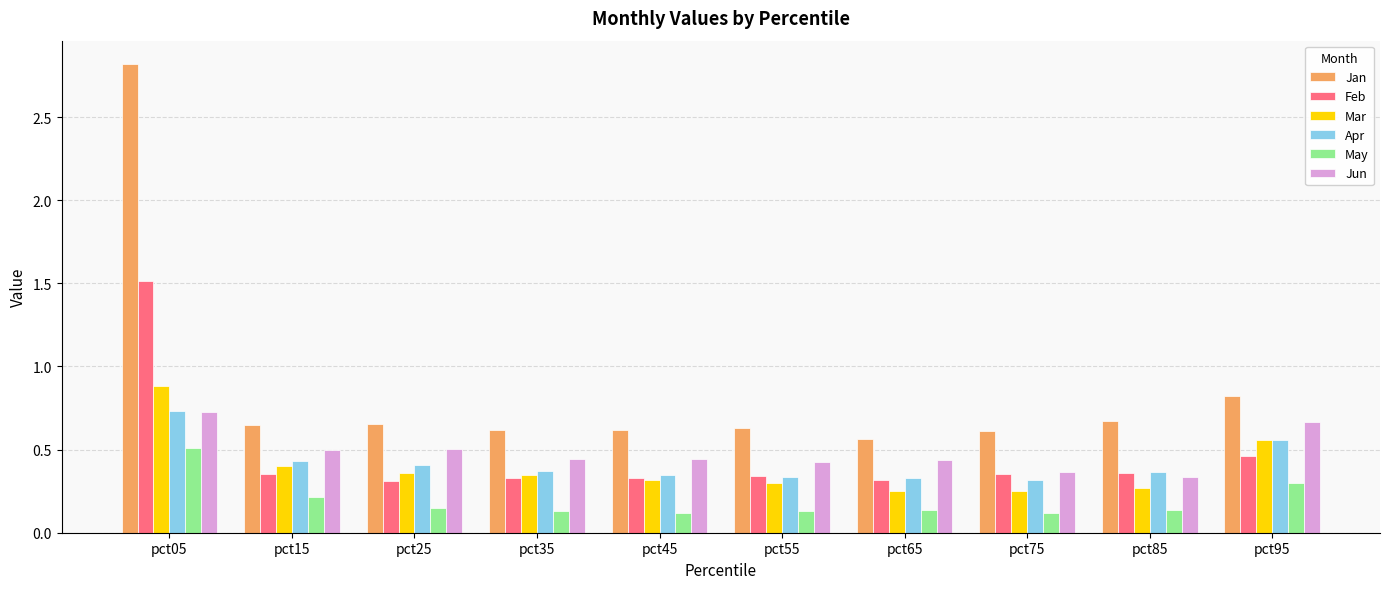

Which label corresponds to the largest value in the chart?

pct05